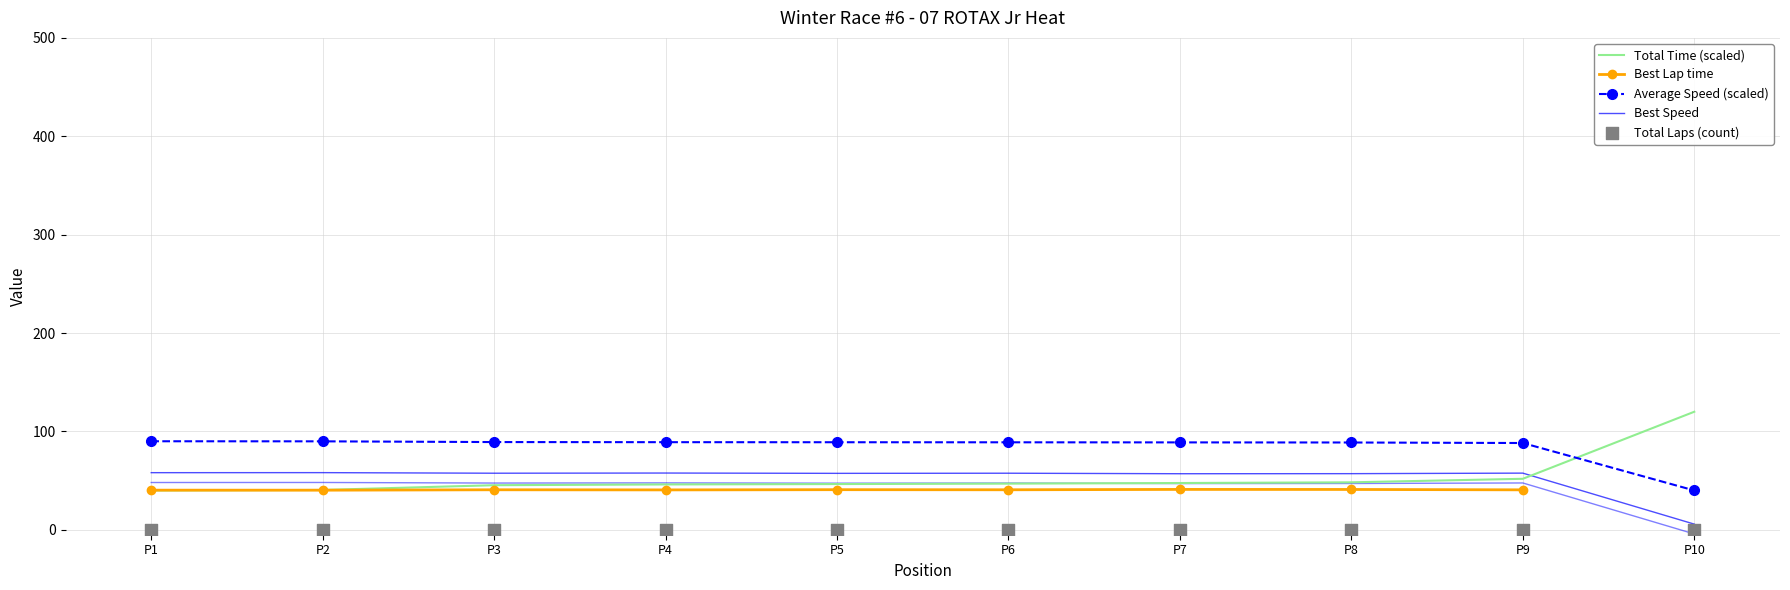

What is the total value across all series at P6?

240.9